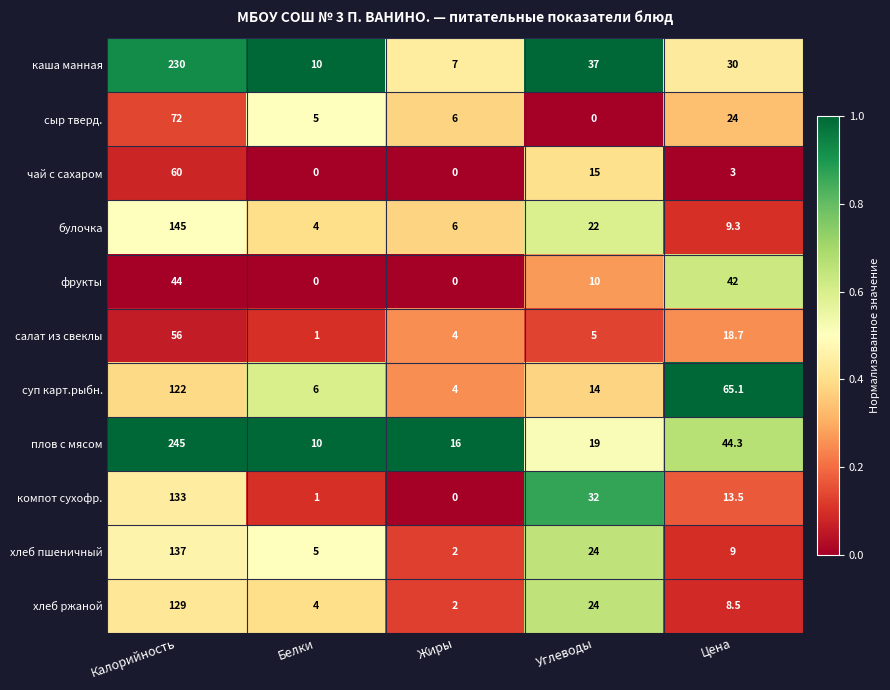

At which category is the sum across all series the highest?

Калорийность